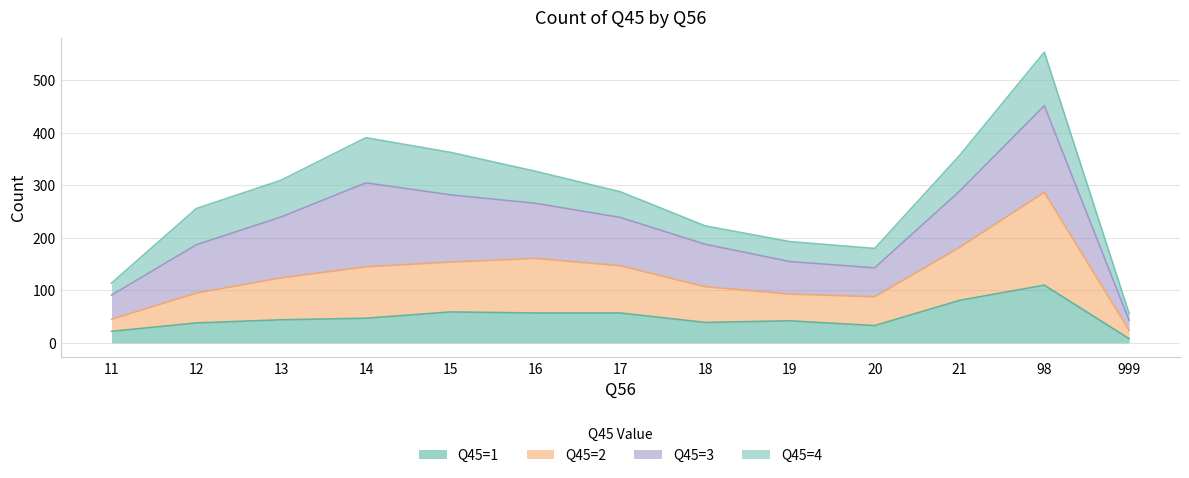

In Q45=1, how many points are lower than both neighbors (excluding endpoints)?

2